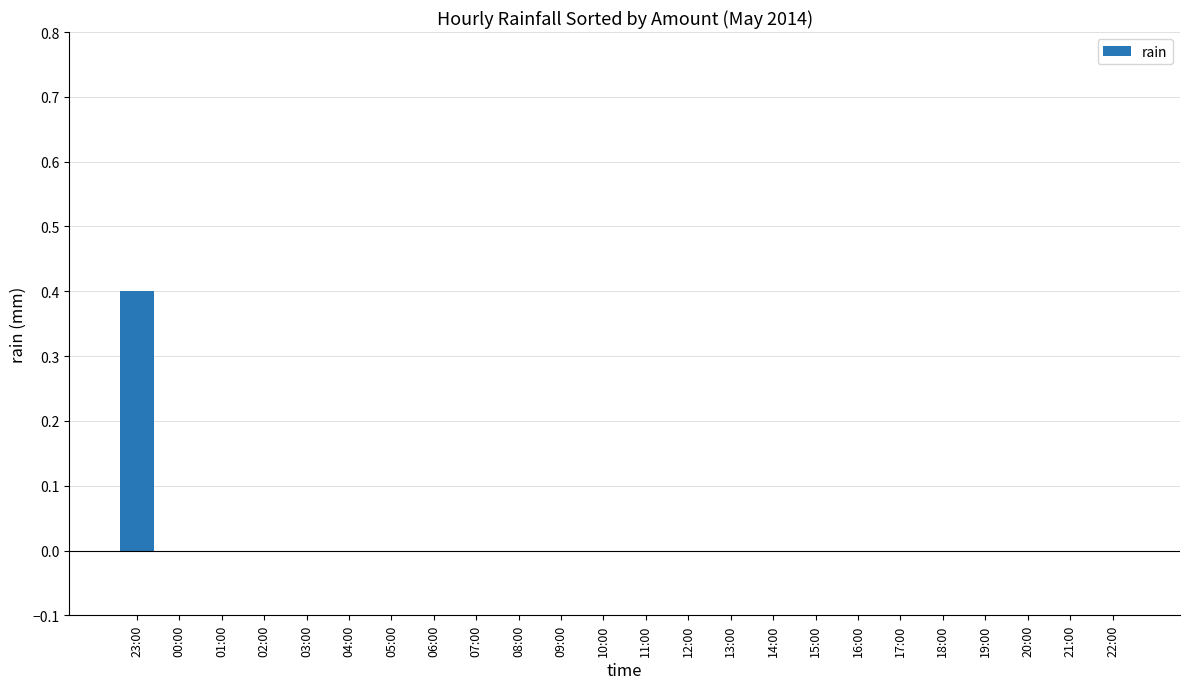

Reading left to right, extract all data points from this chart.

0.4	0.0	0.0	0.0	0.0	0.0	0.0	0.0	0.0	0.0	0.0	0.0	0.0	0.0	0.0	0.0	0.0	0.0	0.0	0.0	0.0	0.0	0.0	0.0